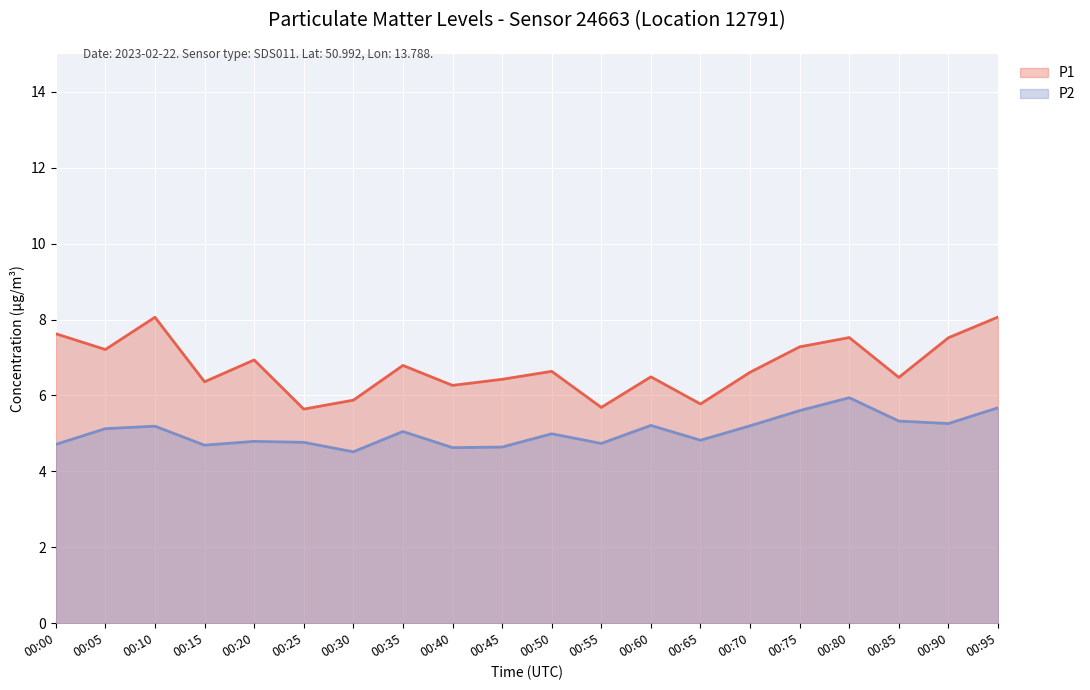

True or false: P1 and P2 cross at least once.

False